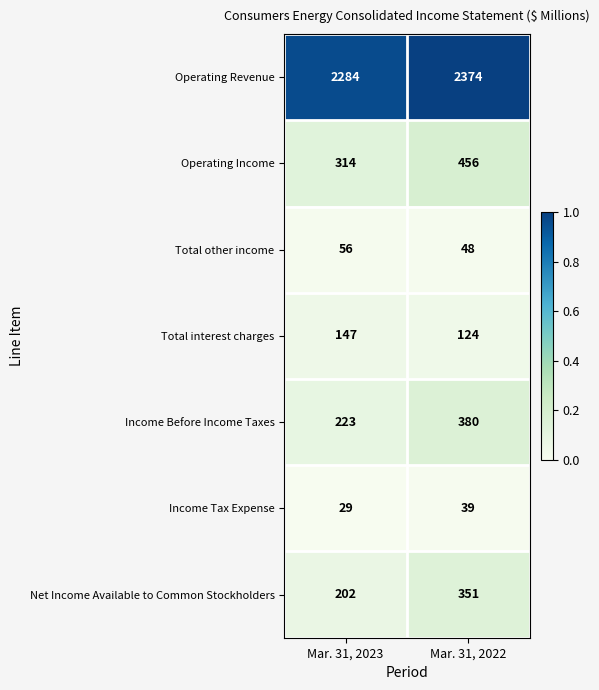

At which category is the sum across all series the highest?

Mar. 31, 2022